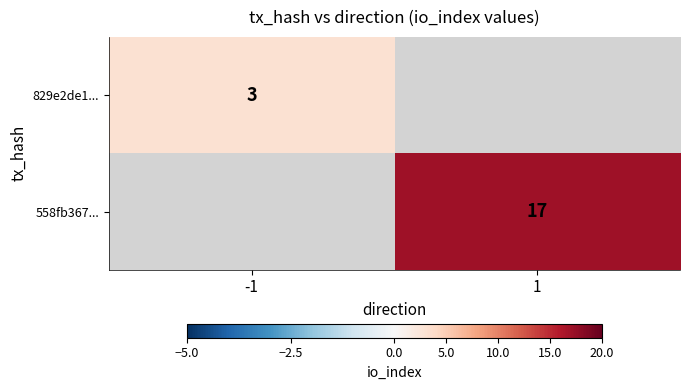

The 829e2de1... series shows 0.7 at -1. True or false?

False